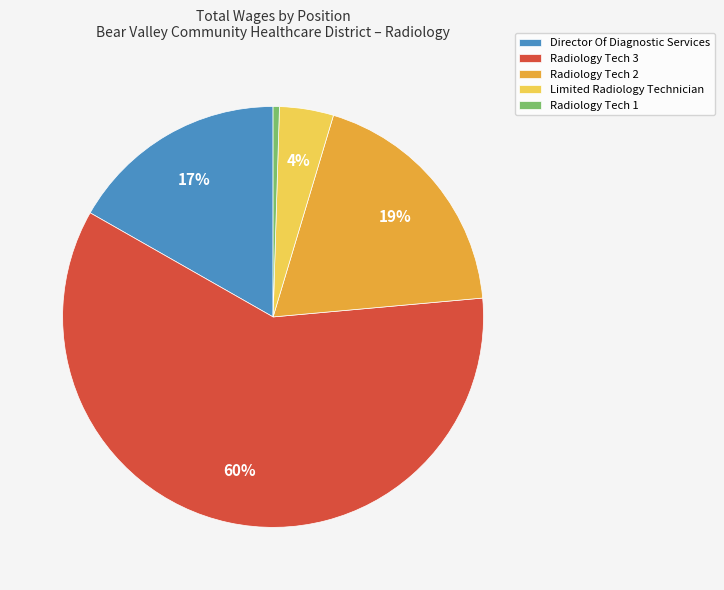

To the nearest percent, what is the average slice percentage?

20%